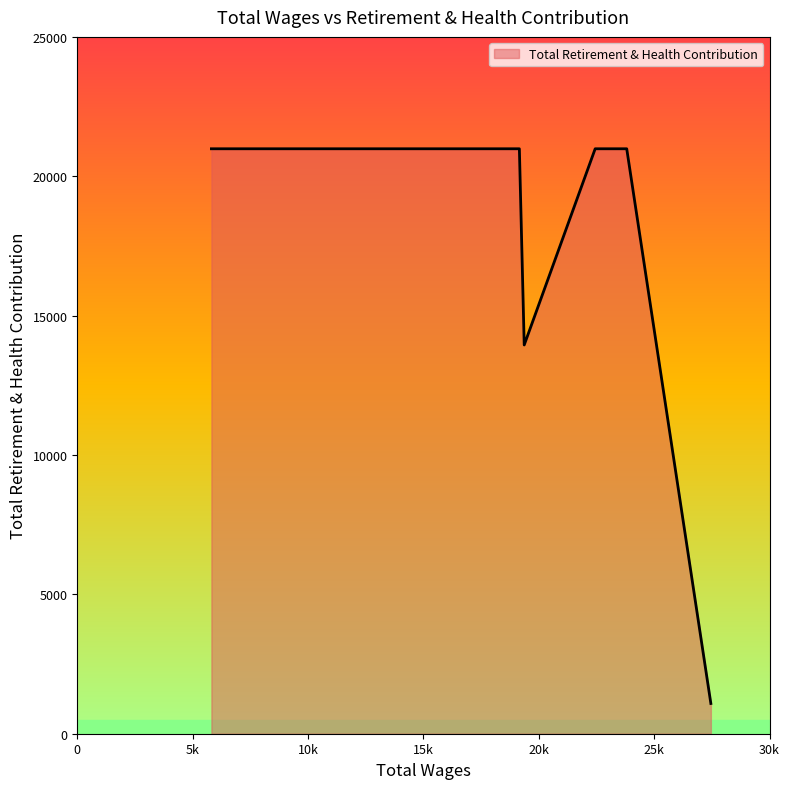

How many series are shown in this chart?

1